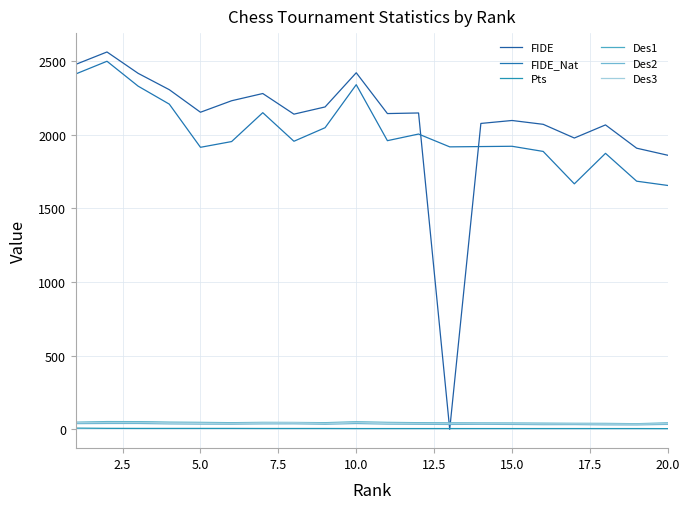

Is this an area chart (filled region under the line)?

No